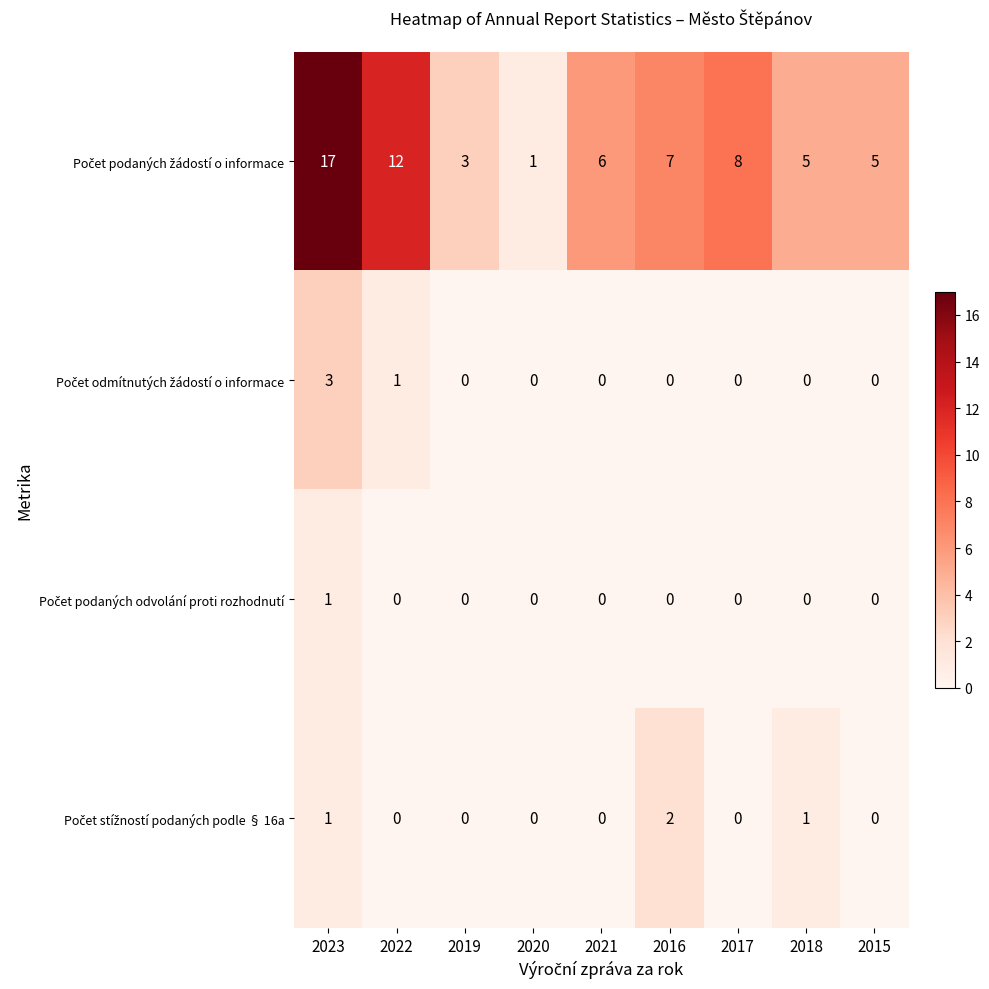

Which label corresponds to the largest value in the chart?

2023